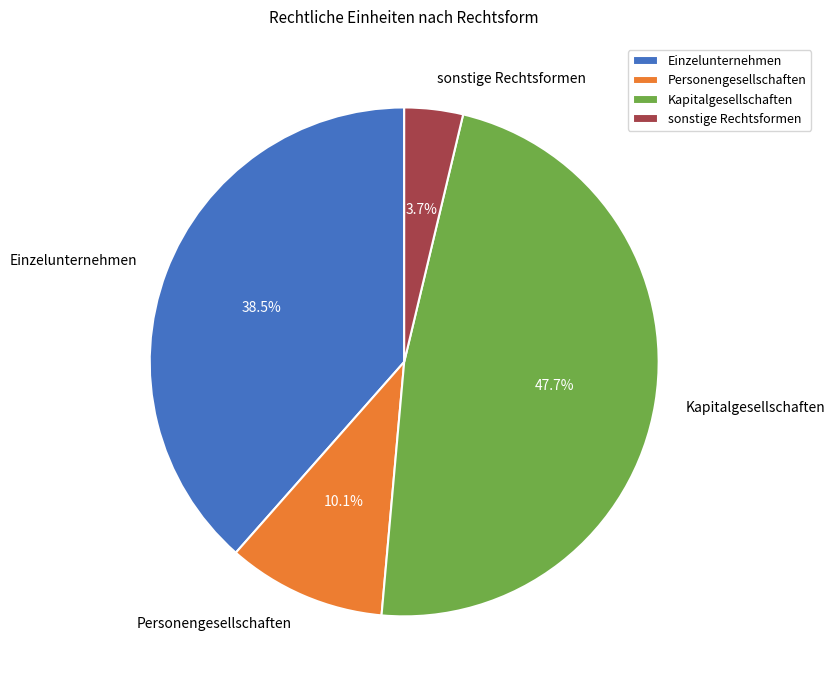

Is sonstige Rechtsformen the majority of the pie?

No